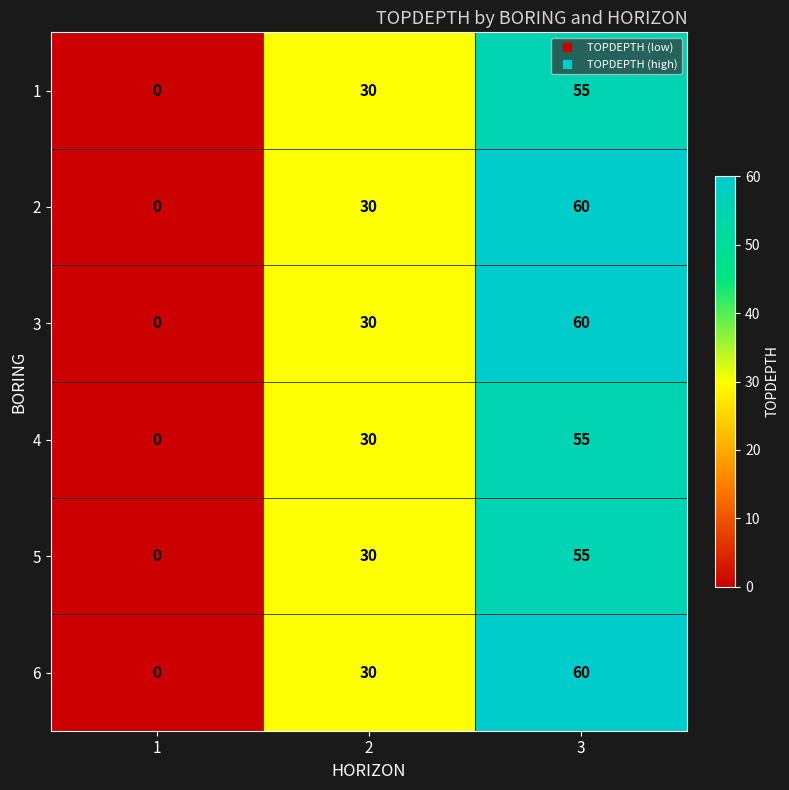

Is it true that 1 equals 49 at 2?

False